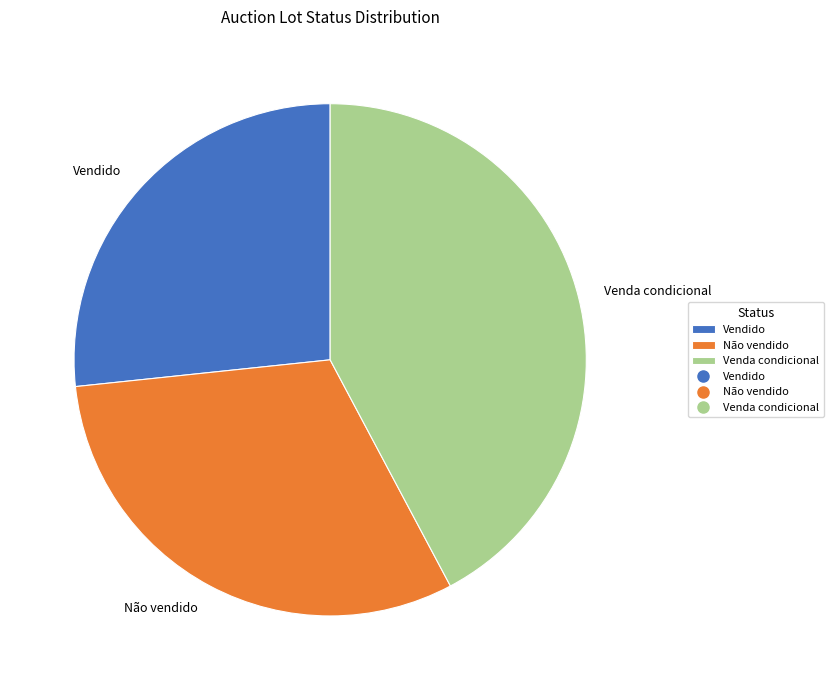

What is the smallest slice in the pie chart?

Vendido